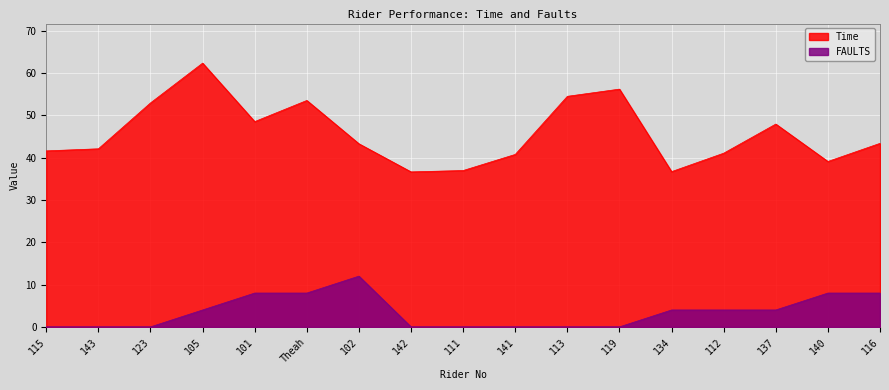

In FAULTS, how many points are higher than both neighbors (excluding endpoints)?

1